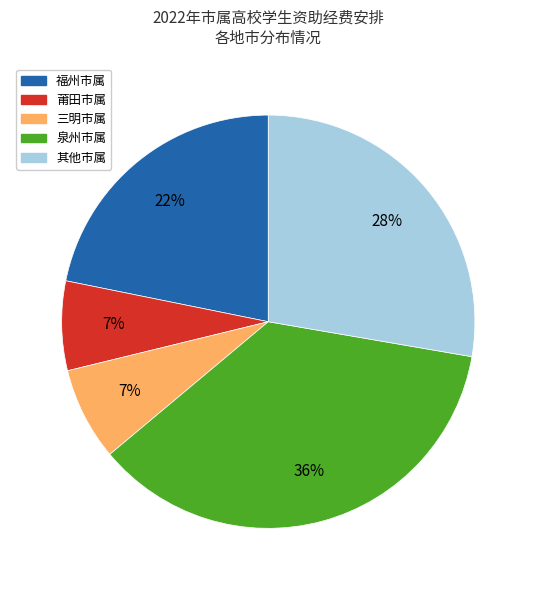

To the nearest percent, what is the average slice percentage?

20%